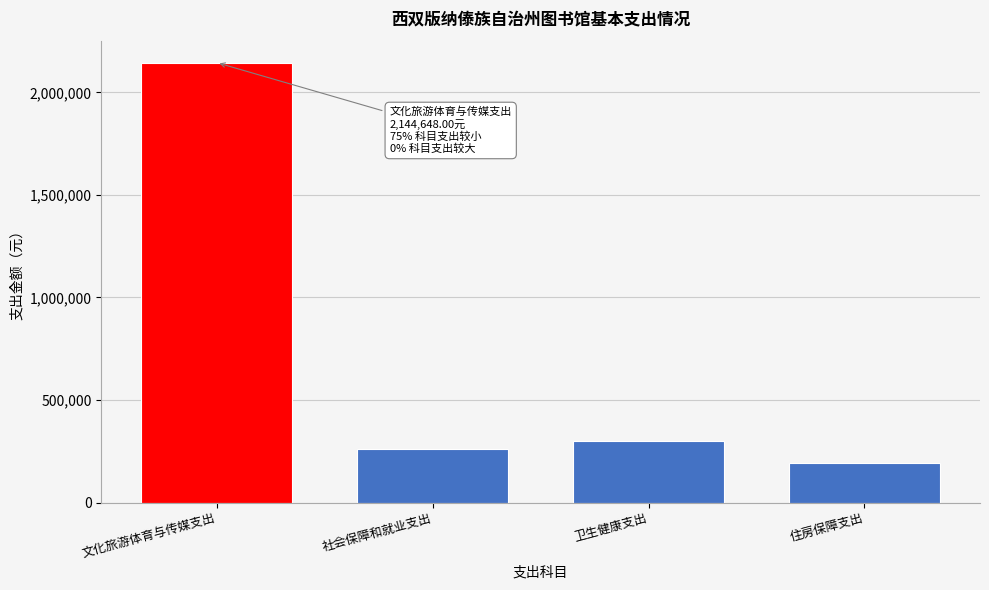

Reading right to left, extract all data points from this chart.

191166.1	301635.9	262088.1	2144648.0